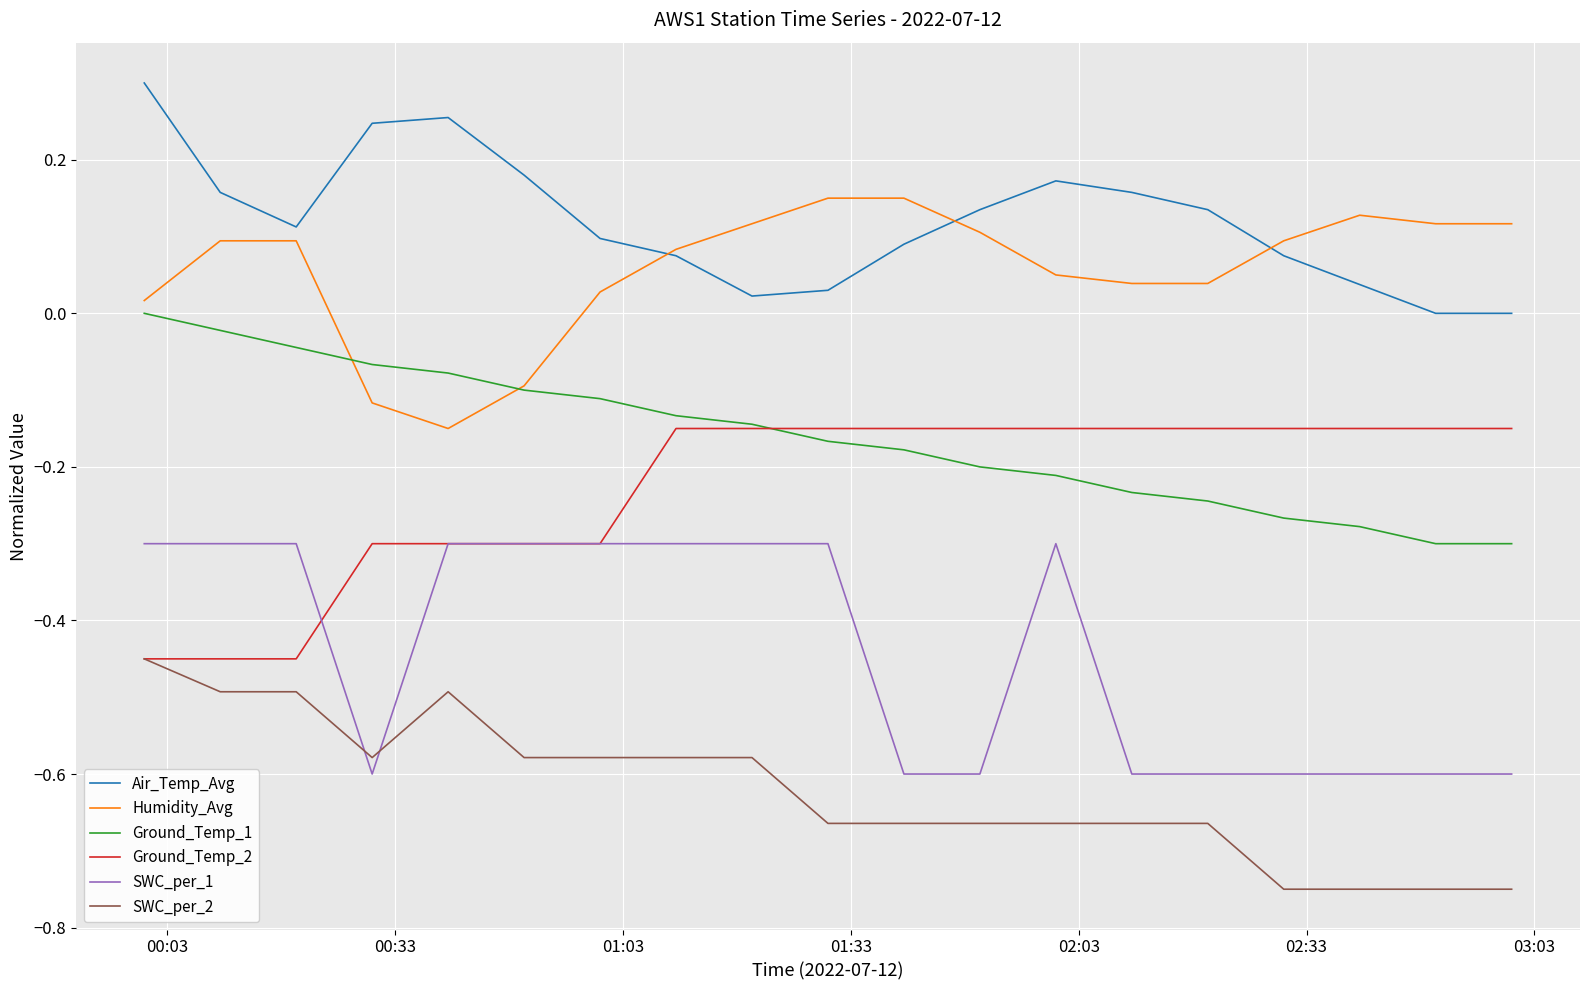

True or false: SWC_per_2 has a value of -0.5 at 14.

False